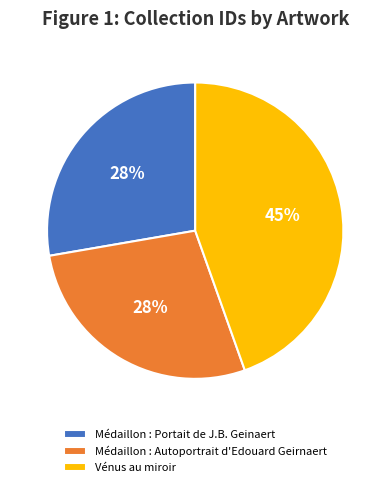

To the nearest percent, what is the combined percentage of Médaillon : Autoportrait d'Edouard Geirnaert and Médaillon : Portait de J.B. Geinaert?

55%